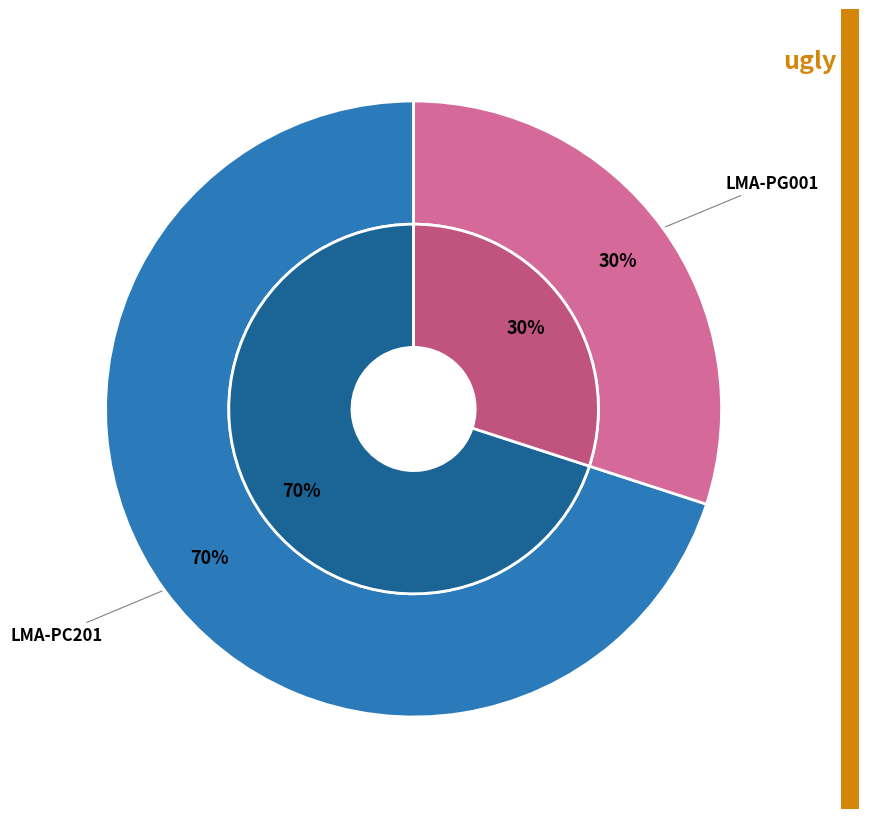

What is the majority slice?

LMA-PC201